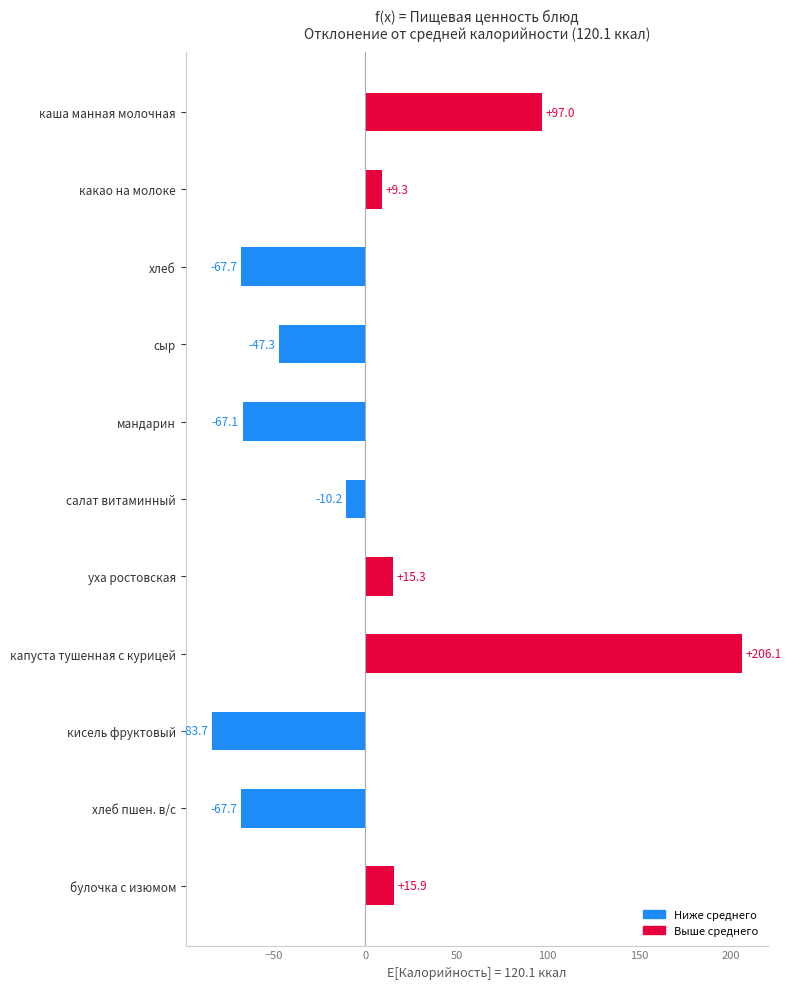

How many values are below zero?

6